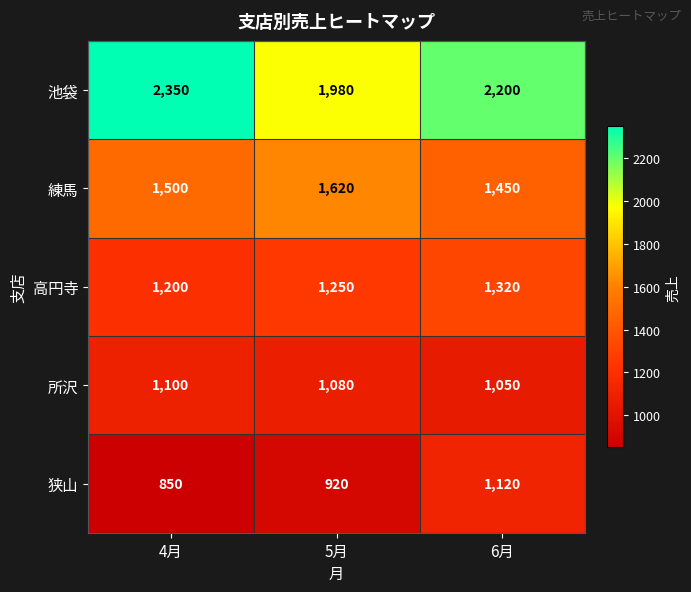

Reading right to left, what are all the values shown in this chart?

池袋: 2200	1980	2350
練馬: 1450	1620	1500
高円寺: 1320	1250	1200
所沢: 1050	1080	1100
狭山: 1120	920	850